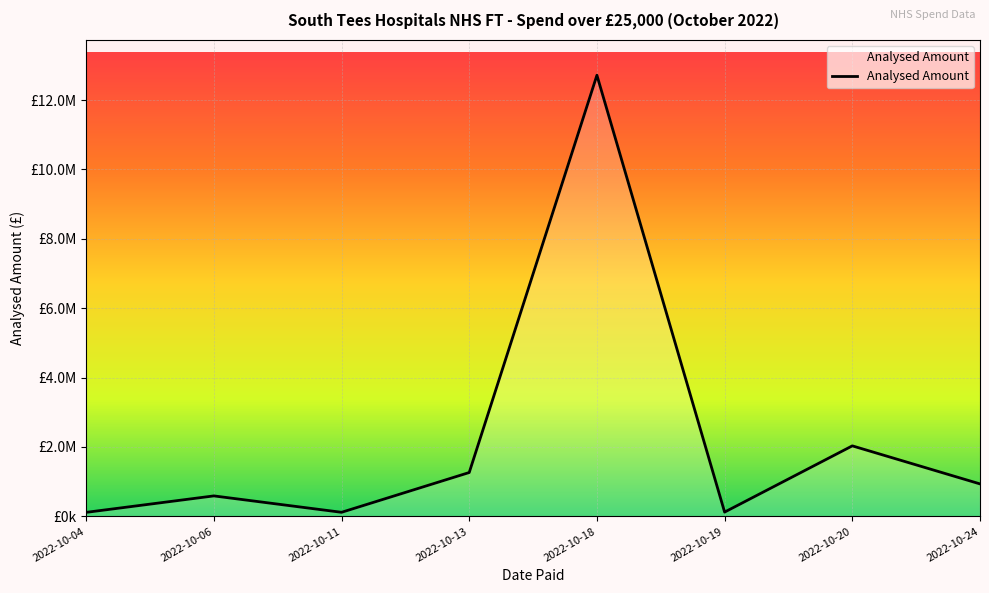

Does the chart display data point markers on the line(s)?

No